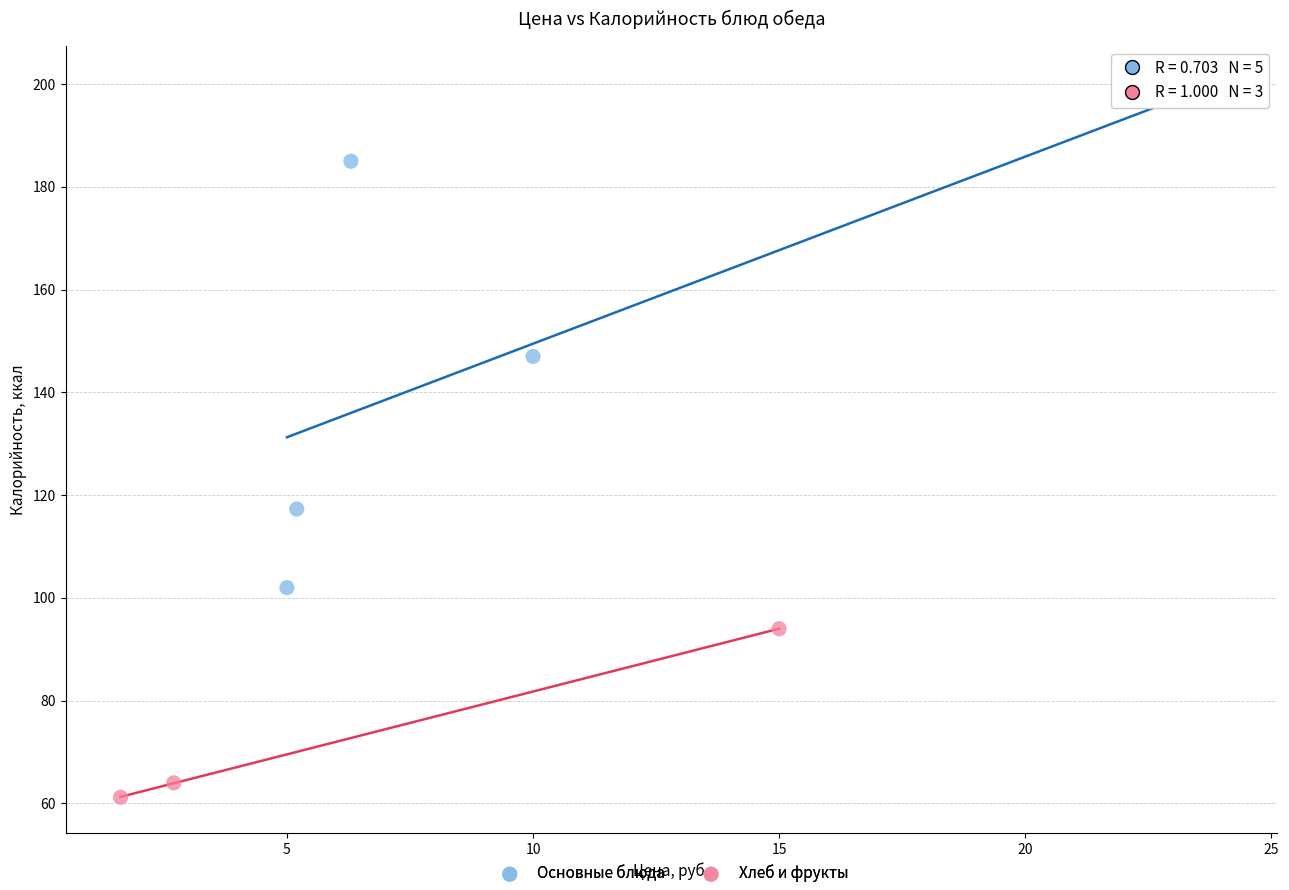

What are all the series names shown in the legend?

Основные блюда, Хлеб и фрукты